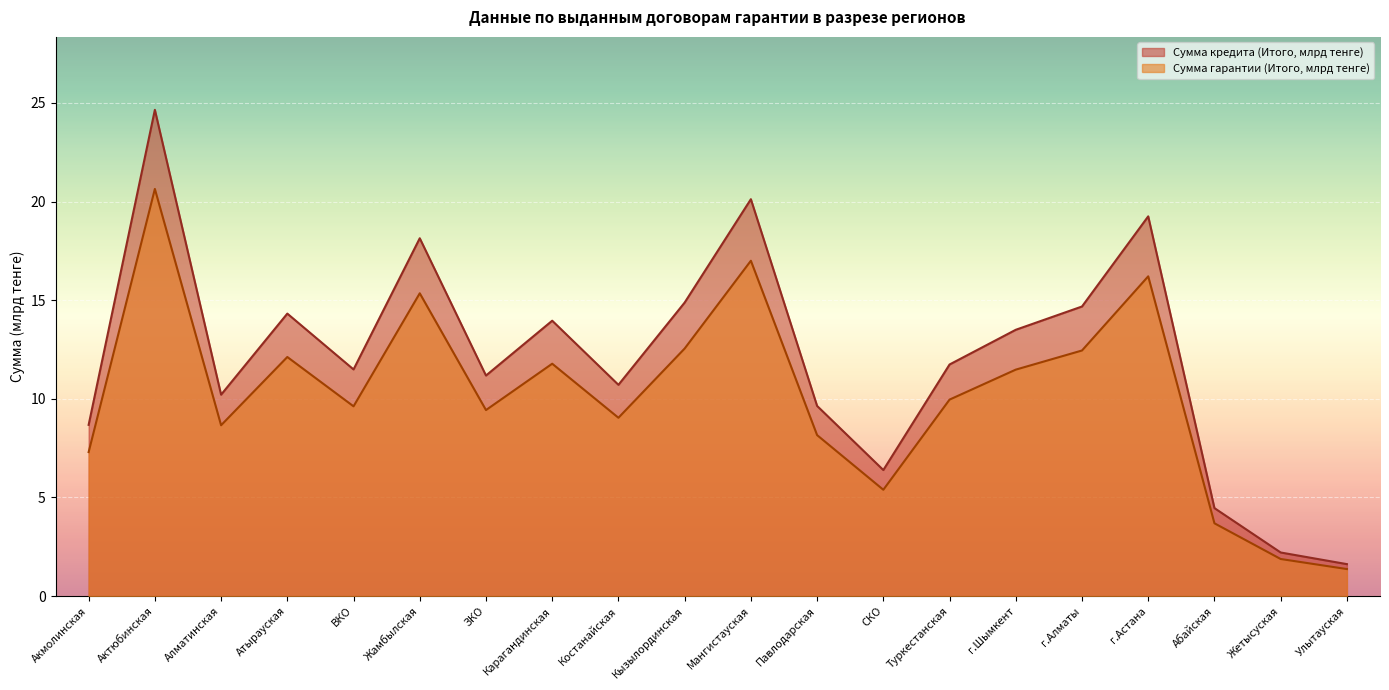

Reading left to right, list all the values displayed in this chart.

Сумма кредита (Итого, млрд тенге): Акмолинская=8.7	Актюбинская=24.6	Алматинская=10.2	Атырауская=14.3	ВКО=11.5	Жамбылская=18.1	ЗКО=11.2	Карагандинская=14.0	Костанайская=10.7	Кызылординская=14.9	Мангистауская=20.1	Павлодарская=9.6	СКО=6.4	Туркестанская=11.7	г.Шымкент=13.5	г.Алматы=14.7	г.Астана=19.2	Абайская=4.5	Жетысуская=2.2	Улытауская=1.6
Сумма гарантии (Итого, млрд тенге): Акмолинская=7.3	Актюбинская=20.6	Алматинская=8.7	Атырауская=12.1	ВКО=9.6	Жамбылская=15.3	ЗКО=9.4	Карагандинская=11.8	Костанайская=9.0	Кызылординская=12.6	Мангистауская=17.0	Павлодарская=8.2	СКО=5.4	Туркестанская=10.0	г.Шымкент=11.5	г.Алматы=12.4	г.Астана=16.2	Абайская=3.7	Жетысуская=1.9	Улытауская=1.4